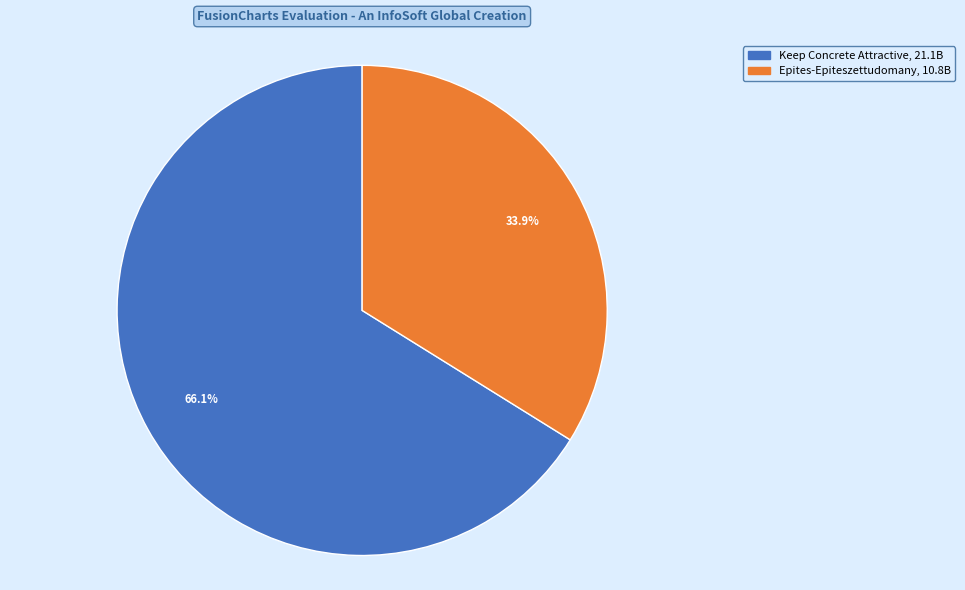

What percentage do Epites-Epiteszettudomany and Keep Concrete Attractive together represent?

100.0%